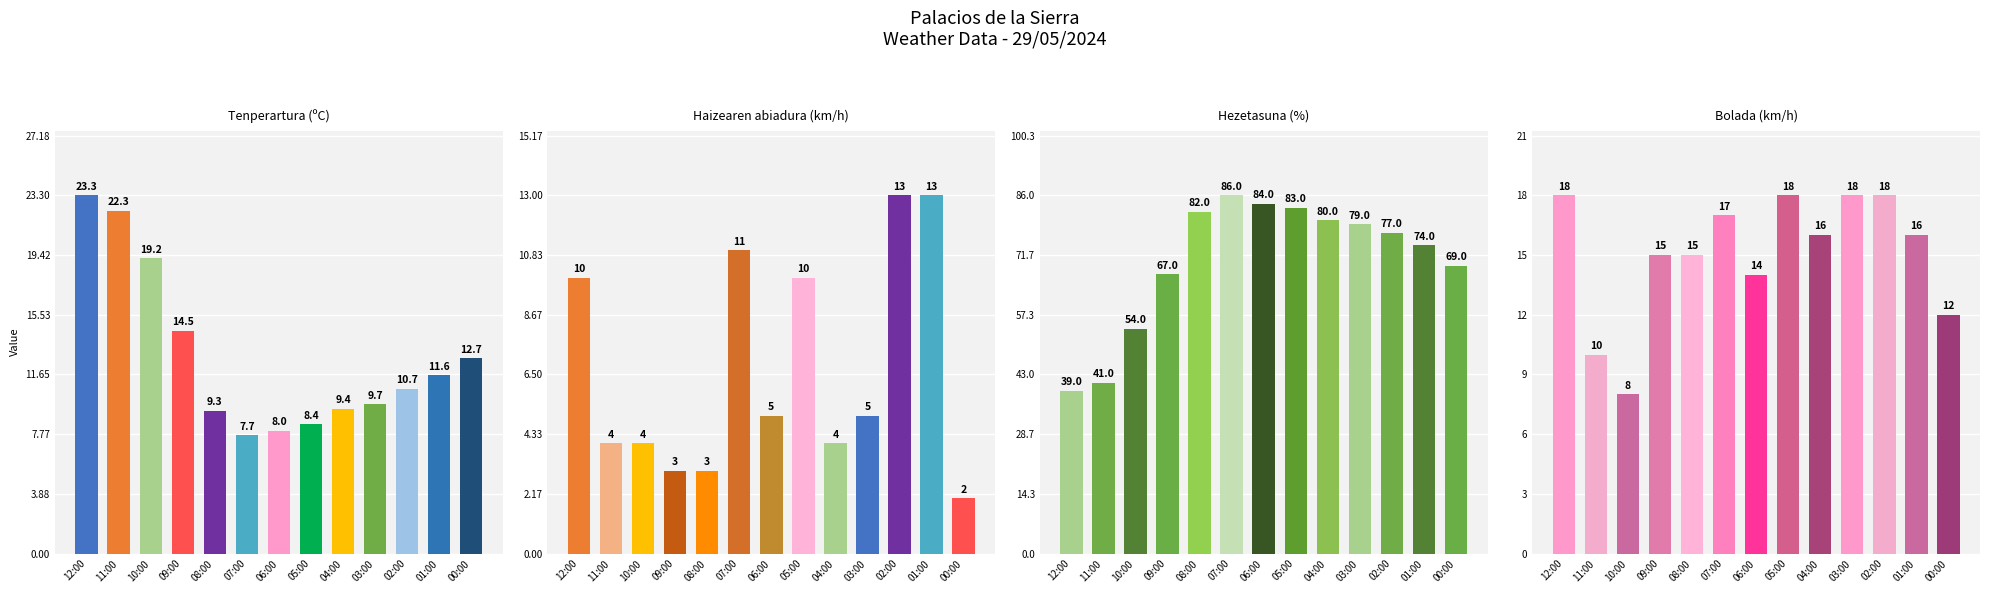

What is the difference between the highest and lowest values at 07:00?

78.3